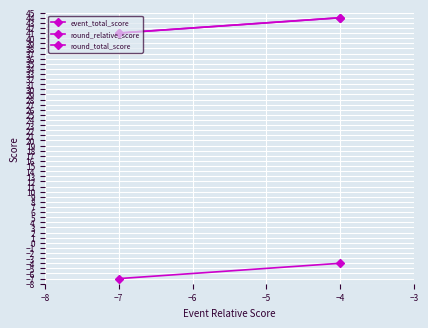

Is the value of round_relative_score at −7 greater than the value of round_total_score at −7?

No